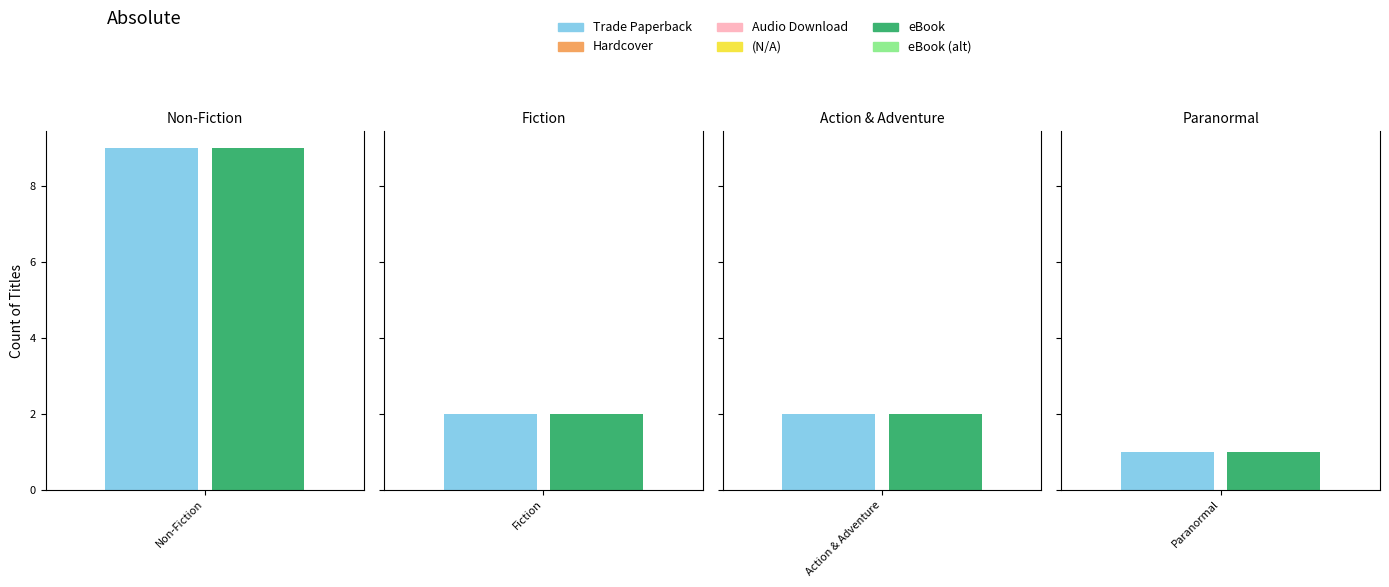

At which label is Hardcover closest to 14?

Non-Fiction